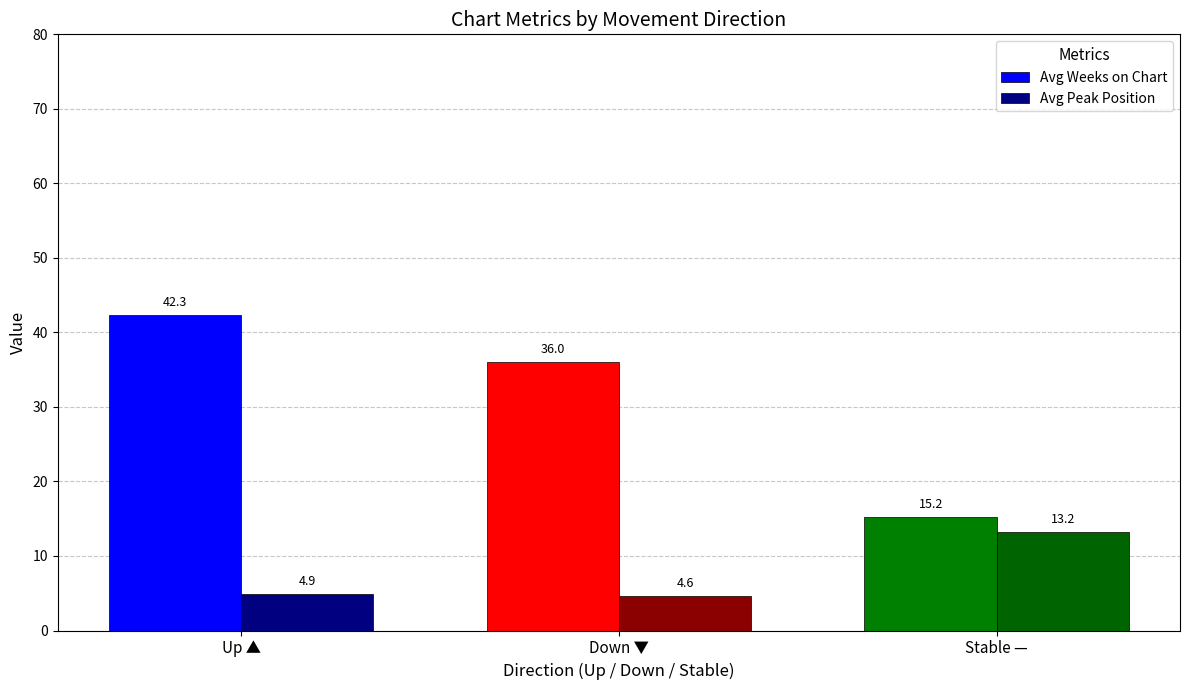

The Avg Weeks on Chart series shows 15.2 at Stable —. True or false?

True